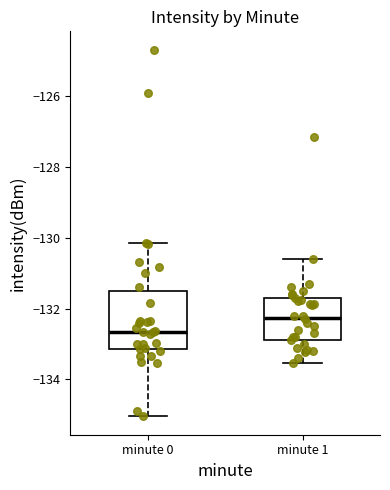

Comparing the boxes themselves (not the whiskers), which one is the tallest?

minute 0